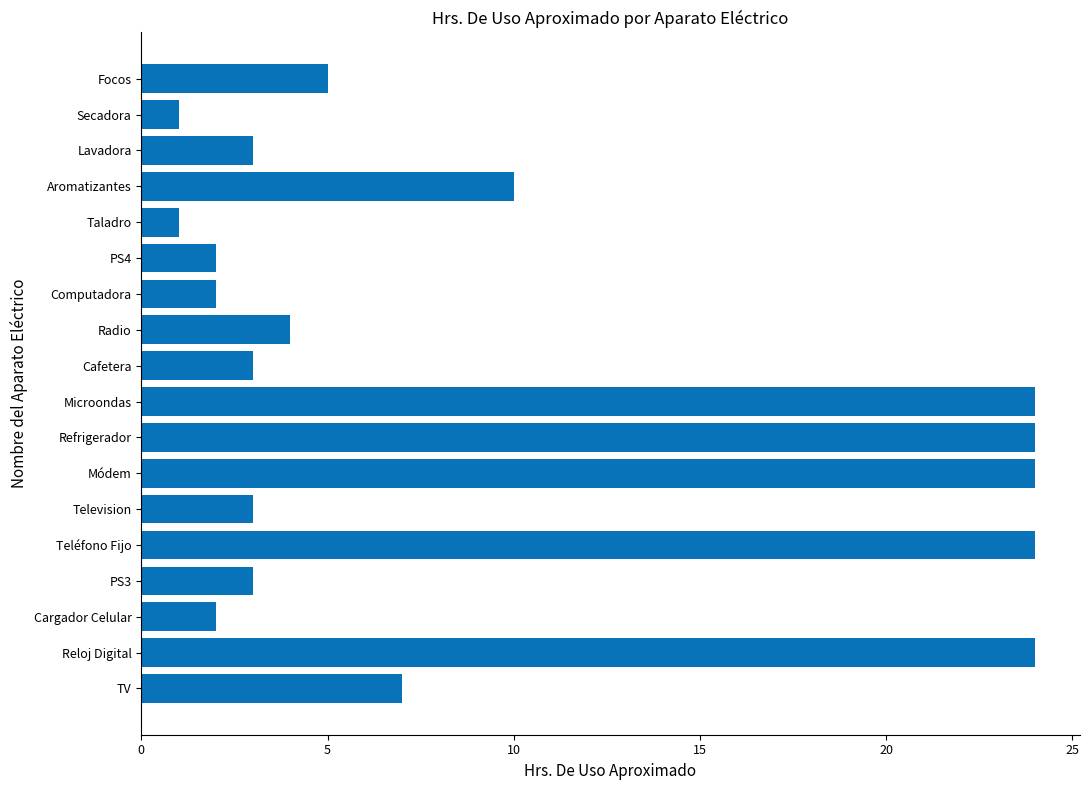

How many bars are there in total?

18